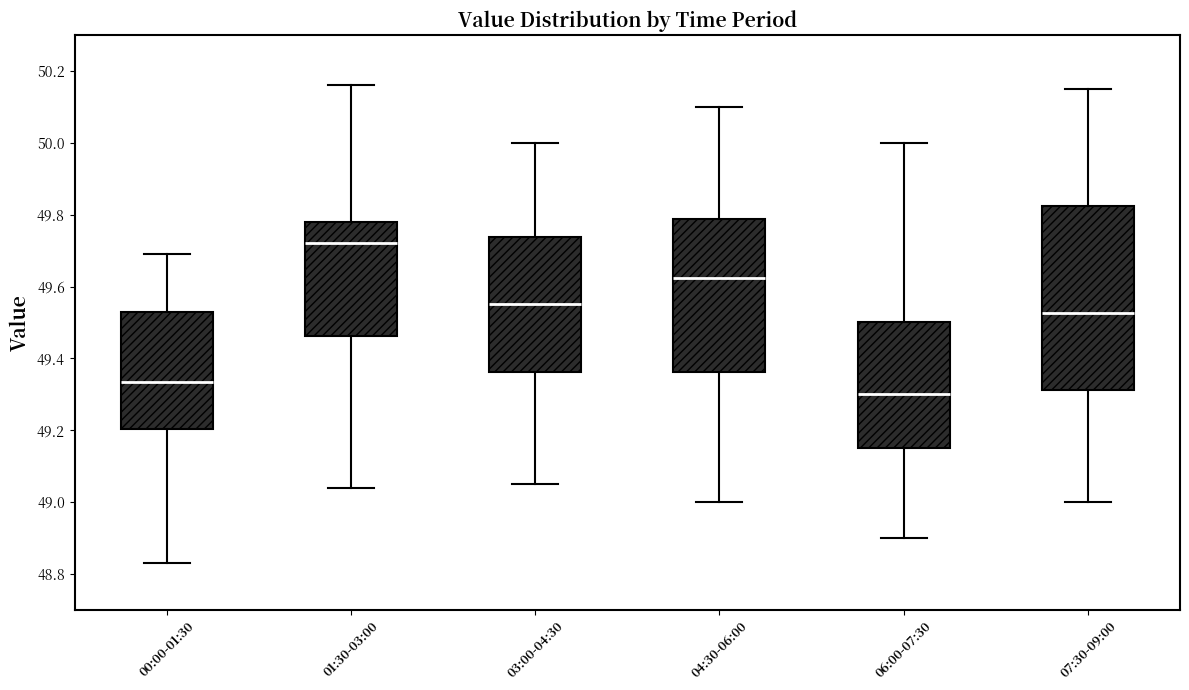

Reading left to right, transcribe this box plot: for each box, give where its median line is, the range the box spans, and where its two whiskers end, as read against the y-axis. The values are not printed on the chart, so give them approximately, as read against the axis.

00:00-01:30: median 49.34, box 49.20 to 49.54, whiskers 48.84 to 49.70
01:30-03:00: median 49.72, box 49.46 to 49.78, whiskers 49.04 to 50.16
03:00-04:30: median 49.56, box 49.36 to 49.74, whiskers 49.06 to 50.00
04:30-06:00: median 49.62, box 49.36 to 49.78, whiskers 49.00 to 50.10
06:00-07:30: median 49.30, box 49.16 to 49.50, whiskers 48.90 to 50.00
07:30-09:00: median 49.52, box 49.32 to 49.82, whiskers 49.00 to 50.16